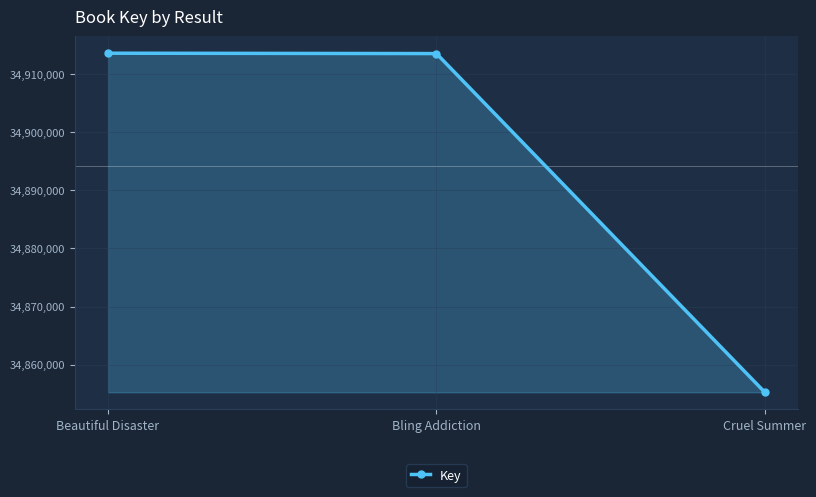

What position from the left is Beautiful Disaster?

1